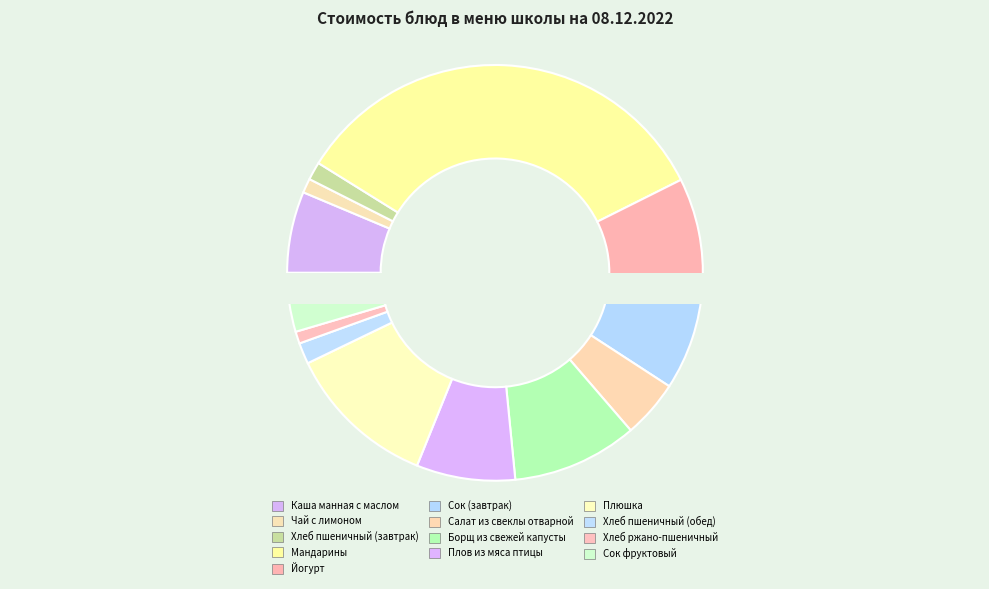

How many segments does this pie chart have?

13